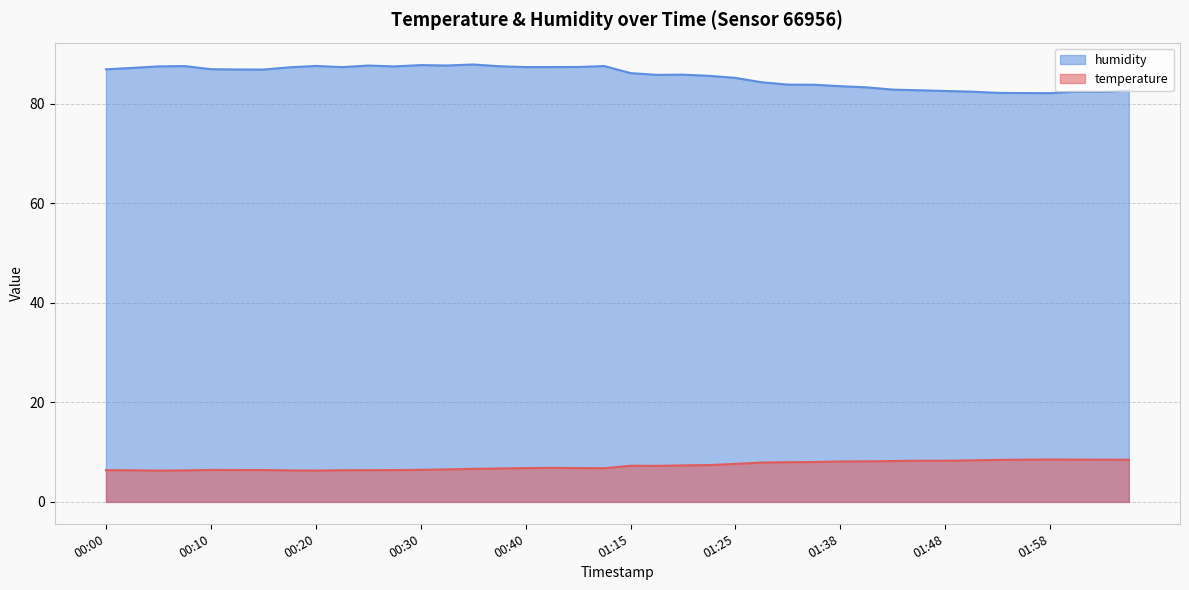

What is the lowest value of the temperature series?

6.3